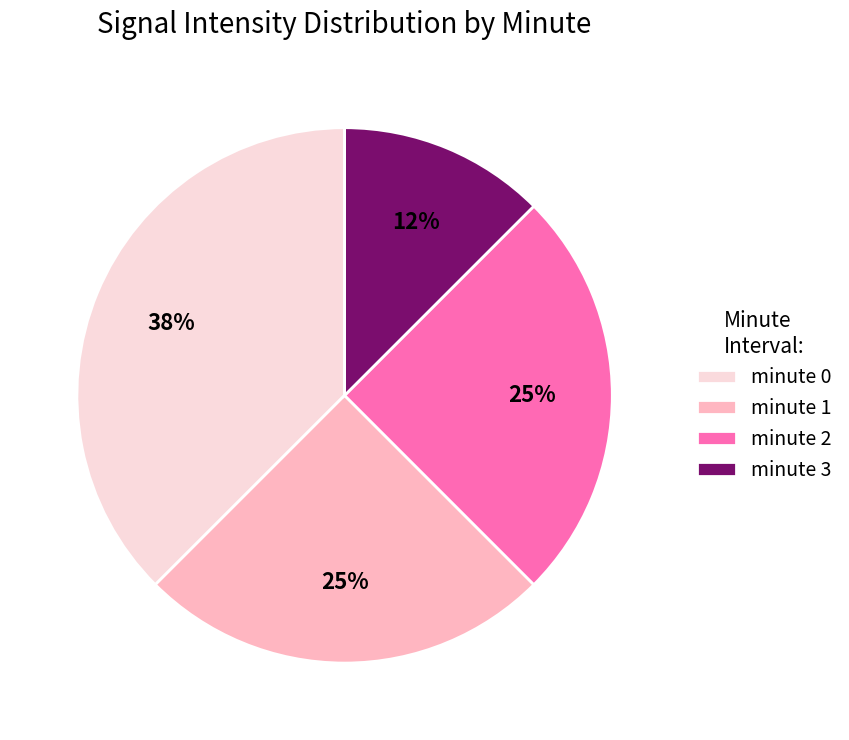

To the nearest percent, what is the combined percentage of minute 1 and minute 2?

50%